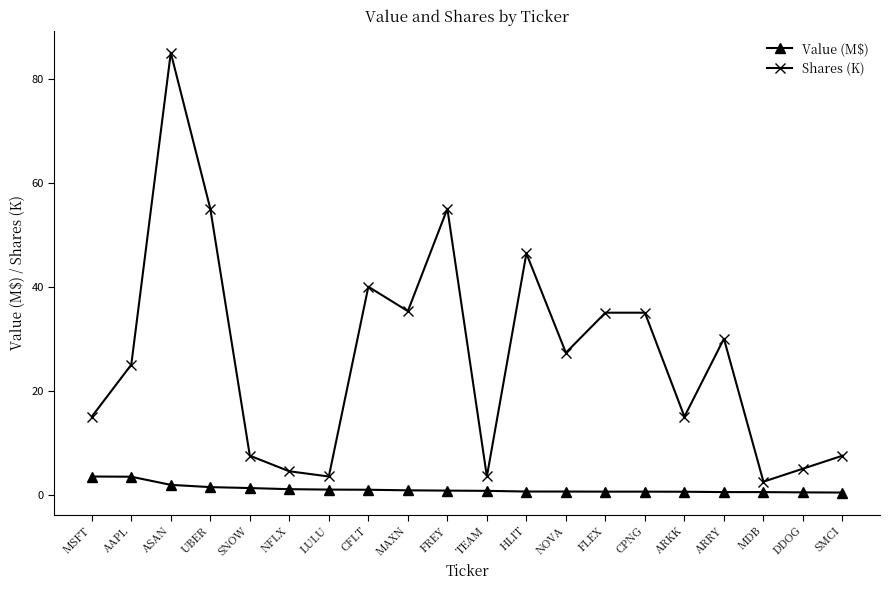

Which series has the largest range (max minus min)?

Shares (K)